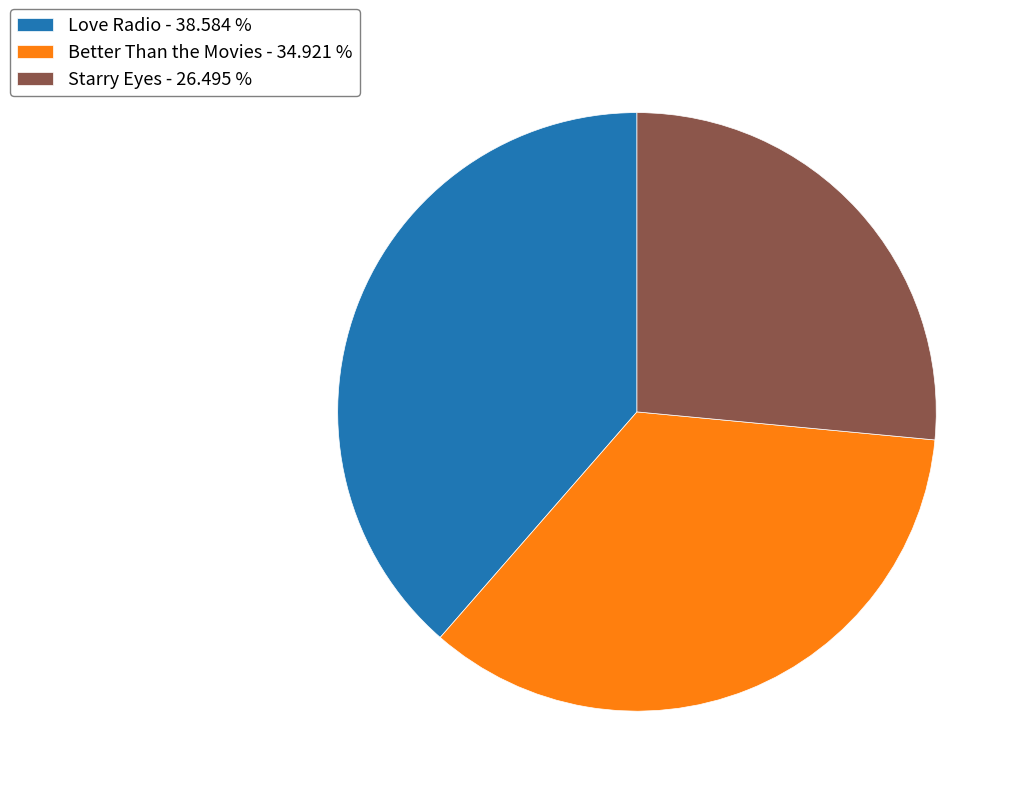

Combined, do Better Than the Movies - 34.921 % and Starry Eyes - 26.495 % account for over 50%?

Yes